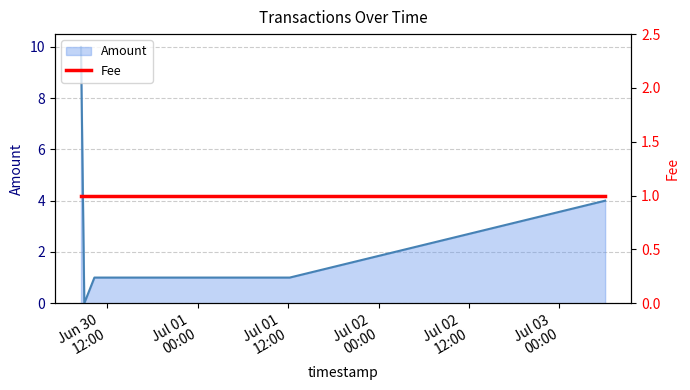

Rank the categories by value from highest to lowest.

2017-06-30 08:29:08, 2017-07-03 06:03:49, 2017-06-30 10:16:01, 2017-06-30 16:09:28, 2017-07-01 12:11:42, 2017-06-30 08:55:36